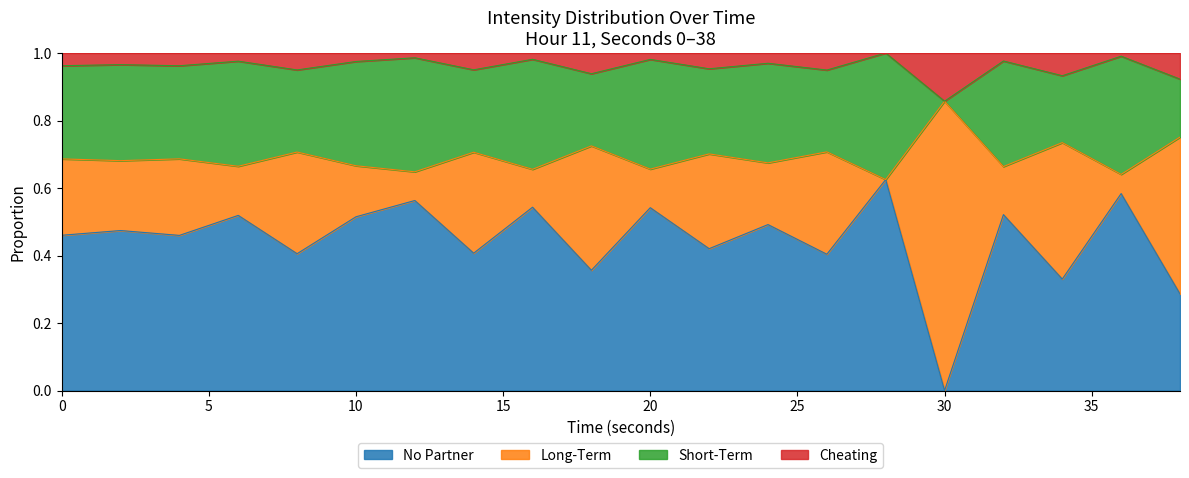

How many categories are shown in the chart?

20